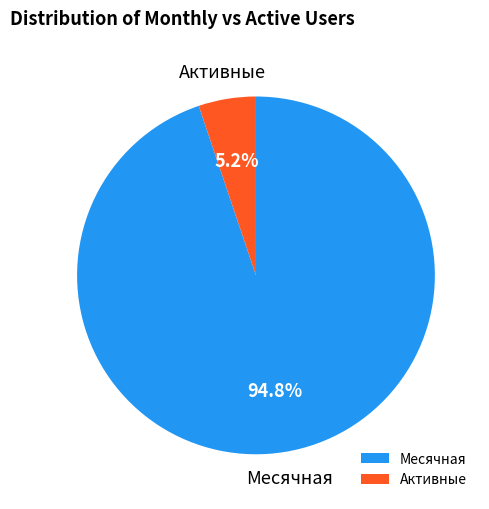

To the nearest percent, what is the average slice percentage?

50%